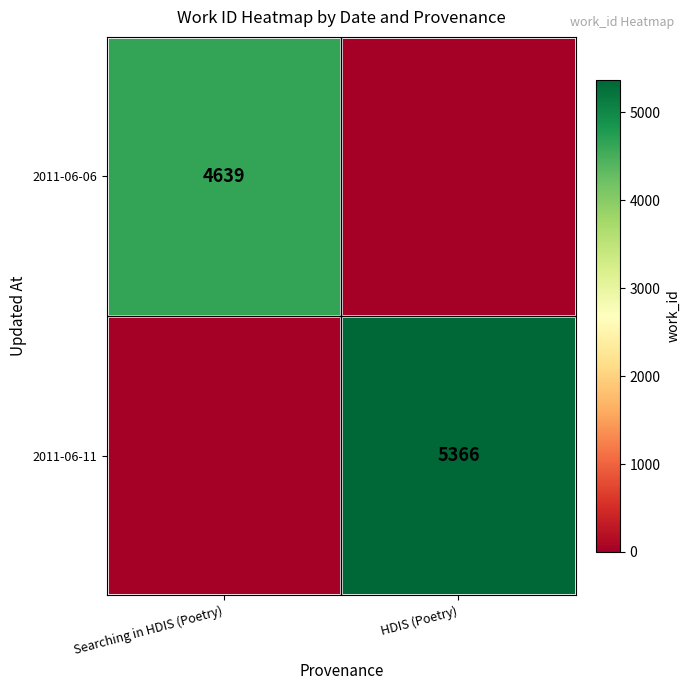

Is the value of 2011-06-11 at HDIS (Poetry) greater than the value of 2011-06-06 at Searching in HDIS (Poetry)?

Yes